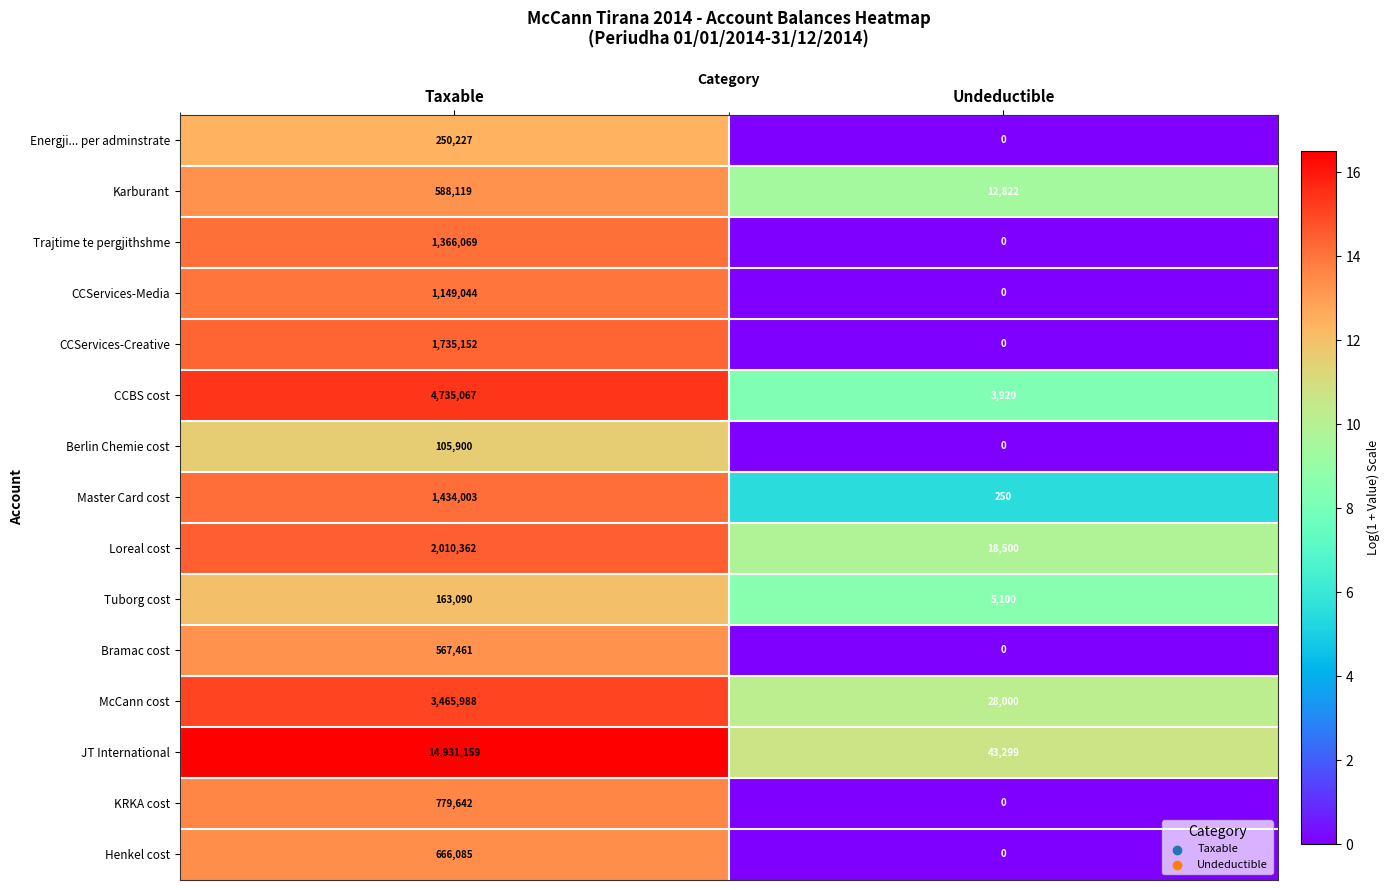

What is the total value across all series at Undeductible?

111891